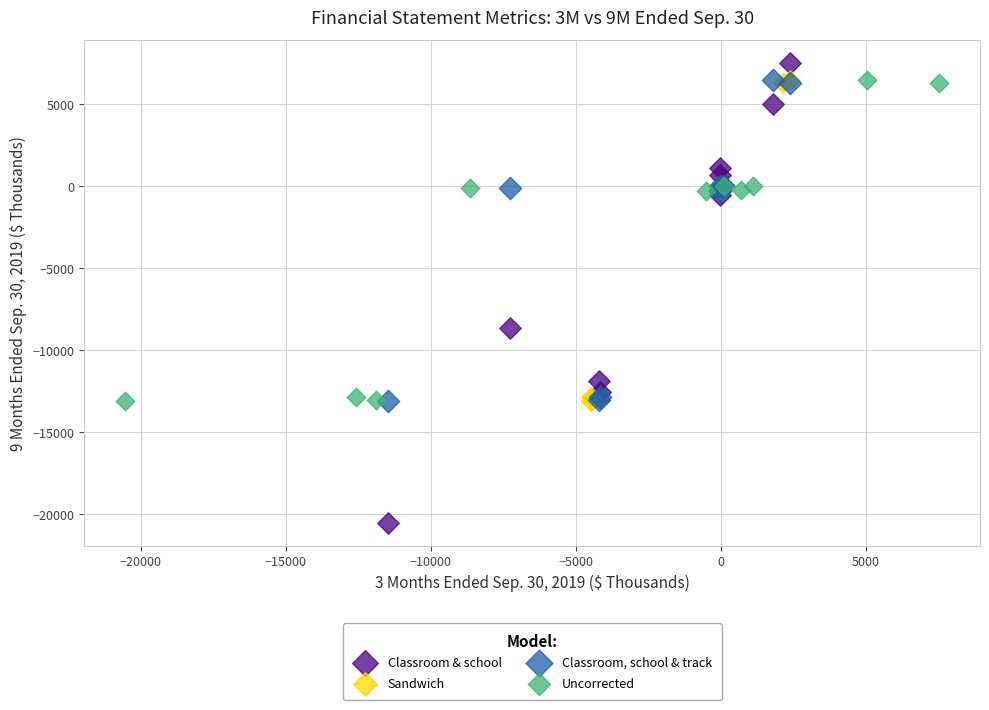

Which series reaches the minimum Y coordinate?

Classroom & school